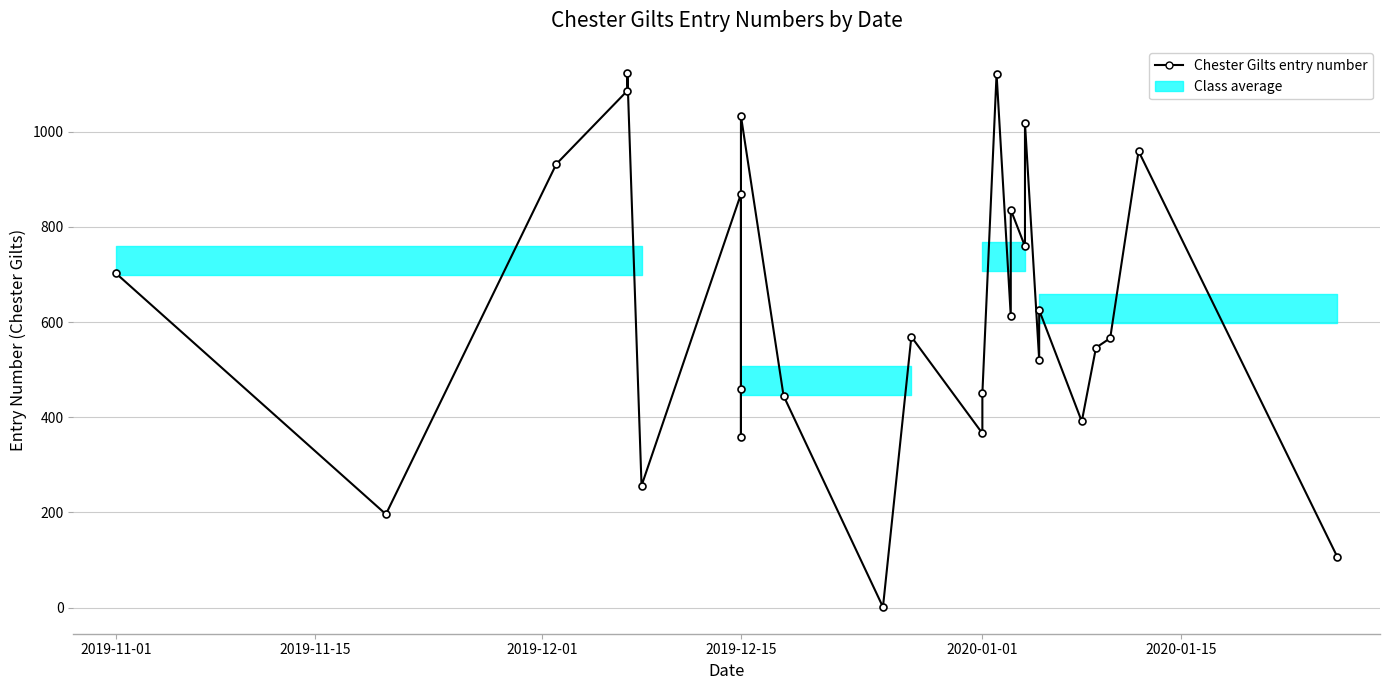

How many data points are less than 569?

13